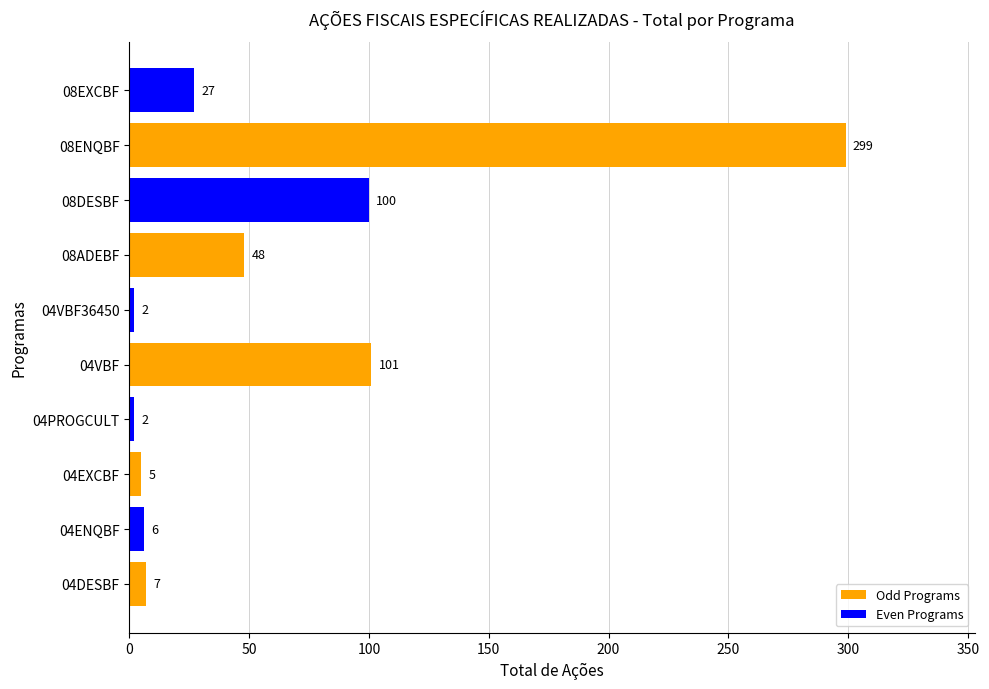

Reading bottom to top, extract all data points from this chart.

04DESBF=7	04ENQBF=6	04EXCBF=5	04PROGCULT=2	04VBF=101	04VBF36450=2	08ADEBF=48	08DESBF=100	08ENQBF=299	08EXCBF=27